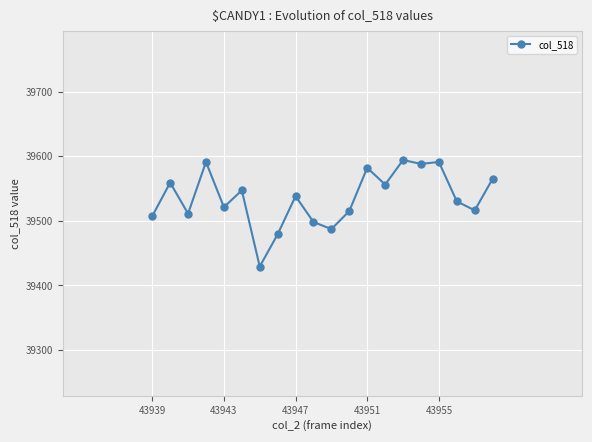

What is the value of the 10th point from the left?

39498